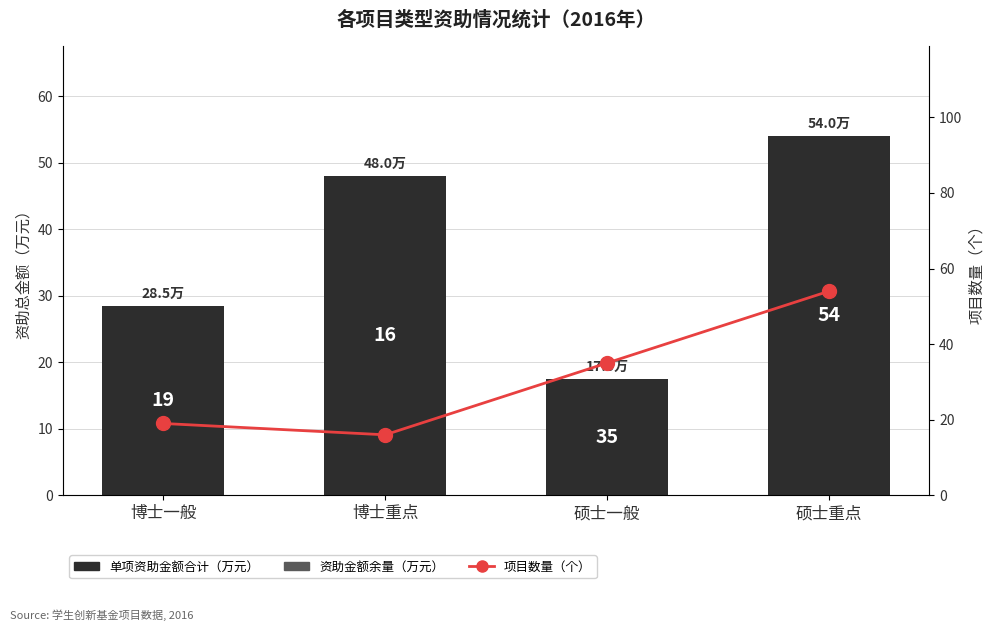

What is the total value across all series at 硕士一般?

52.5